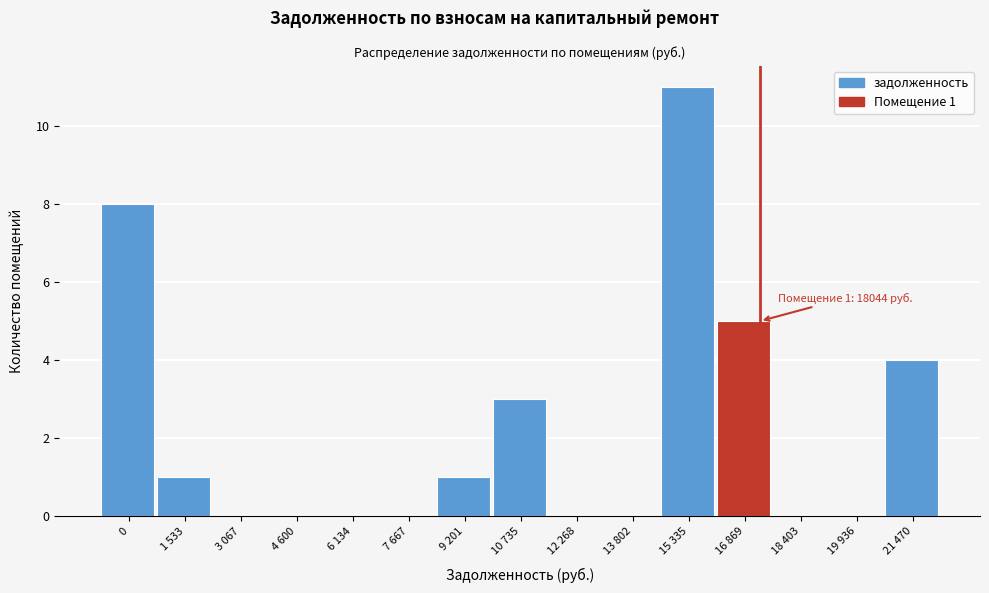

Reading left to right, transcribe all the data shown in this chart.

0=8	1 533=1	3 067=0	4 600=0	6 134=0	7 667=0	9 201=1	10 735=3	12 268=0	13 802=0	15 335=11	16 869=5	18 403=0	19 936=0	21 470=4